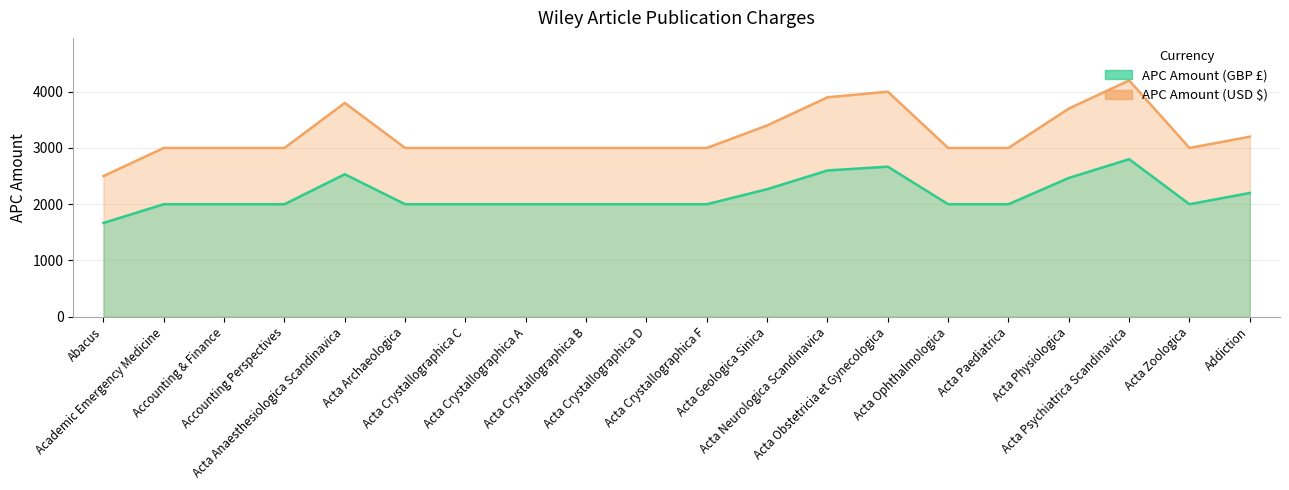

Reading left to right, what are all the values shown in this chart?

APC Amount (GBP): 1667	2000	2000	2000	2533	2000	2000	2000	2000	2000	2000	2267	2600	2667	2000	2000	2467	2800	2000	2200
APC Amount (USD): 2500	3000	3000	3000	3800	3000	3000	3000	3000	3000	3000	3400	3900	4000	3000	3000	3700	4200	3000	3200